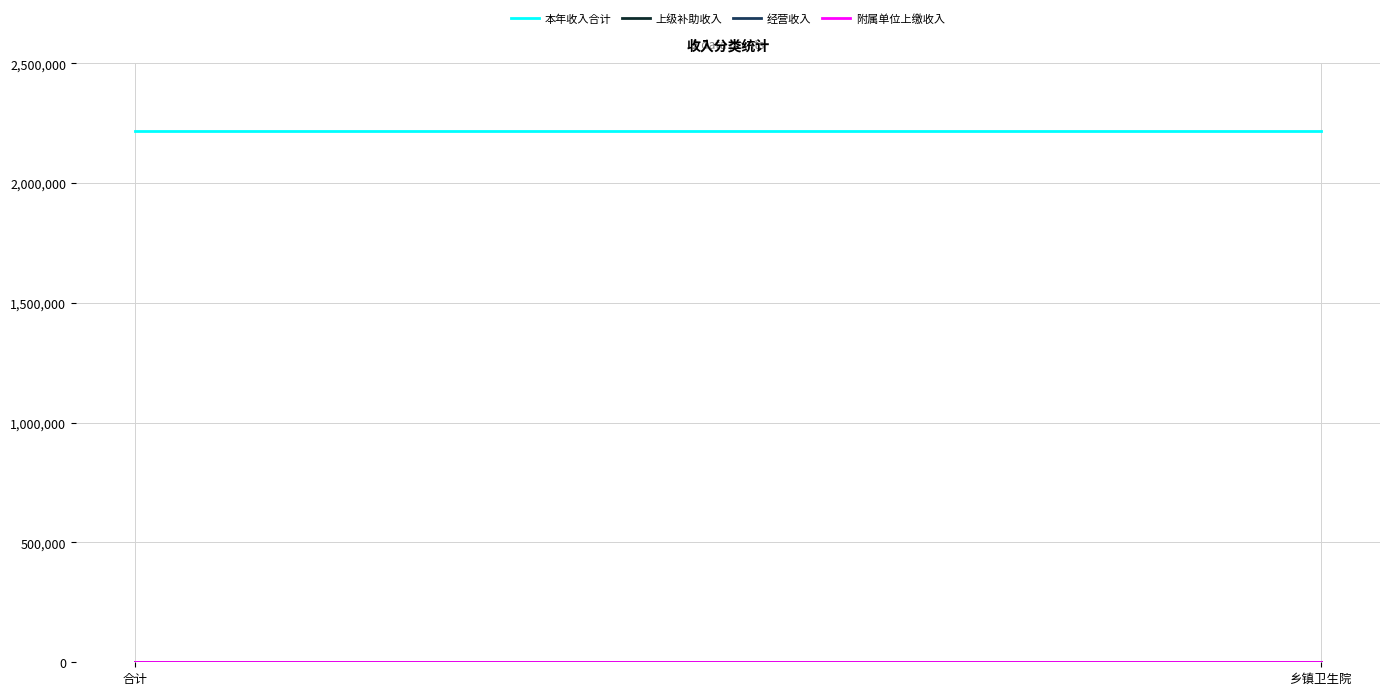

What is the label of the 2nd point from the left?

乡镇卫生院